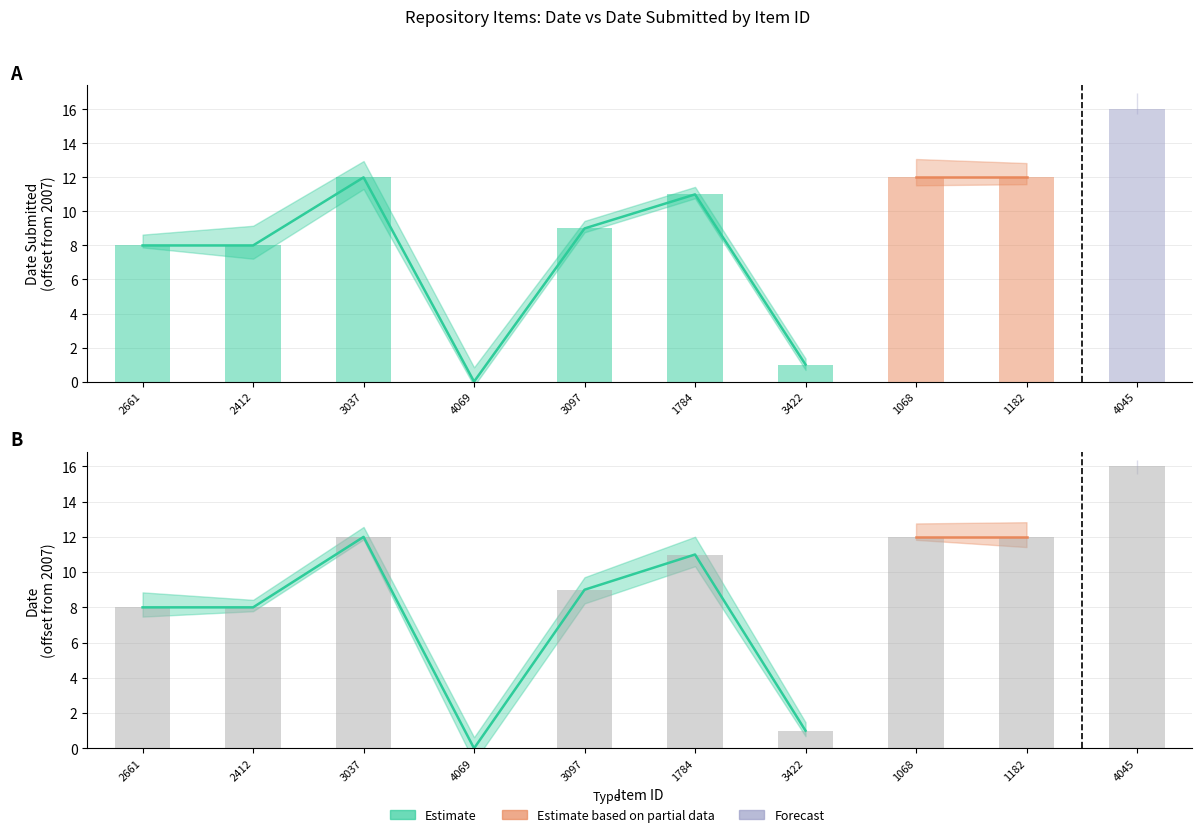

Reading left to right, transcribe all the data shown in this chart.

Date Submitted: 2661=8	2412=8	3037=12	4069=0	3097=9	1784=11	3422=1	1068=12	1182=12	4045=16
Date: 2661=8	2412=8	3037=12	4069=0	3097=9	1784=11	3422=1	1068=12	1182=12	4045=16